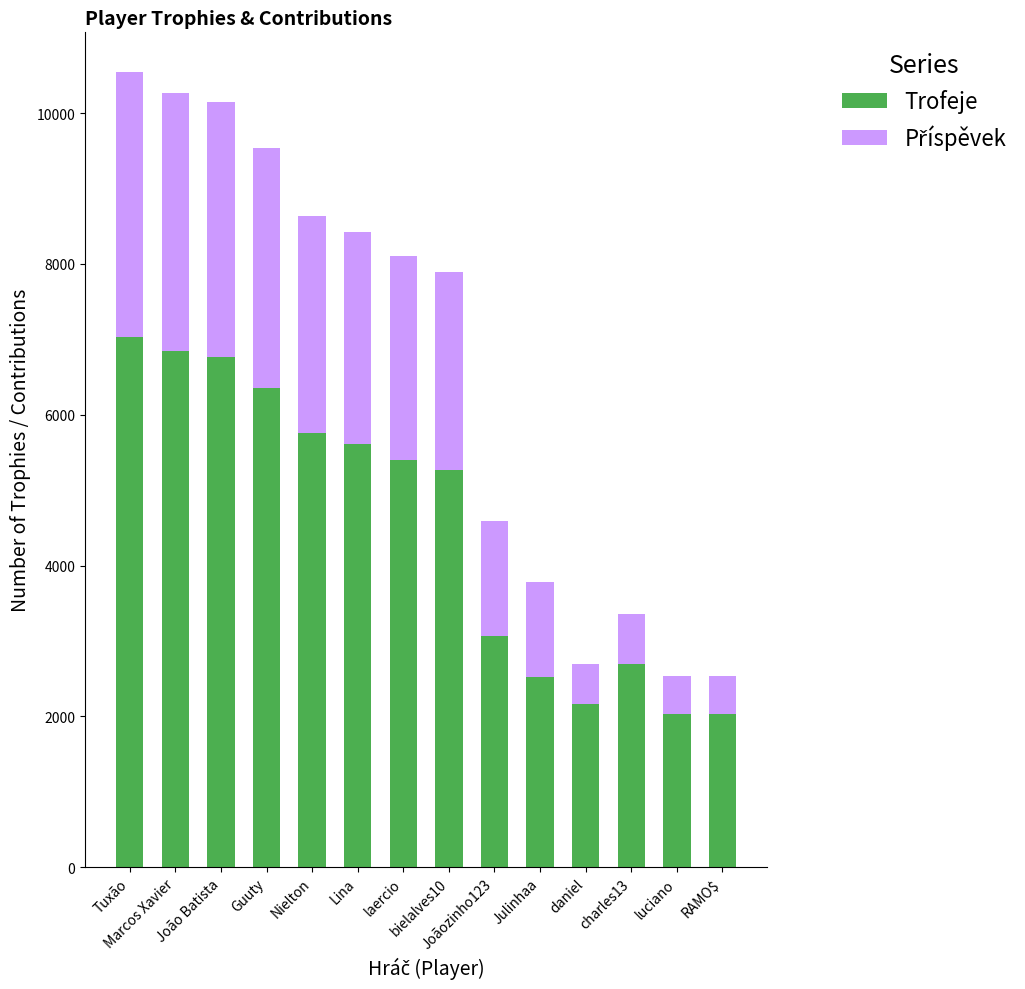

What is the difference between the second highest and minimum values in the Trofeje series?

4813